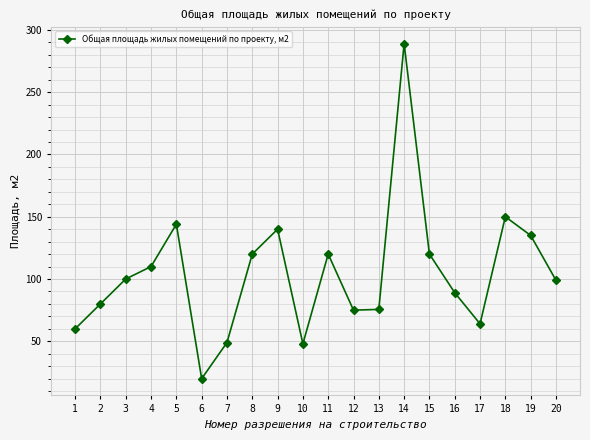

How many interior local peaks (higher than both neighbors) does the data have?

5